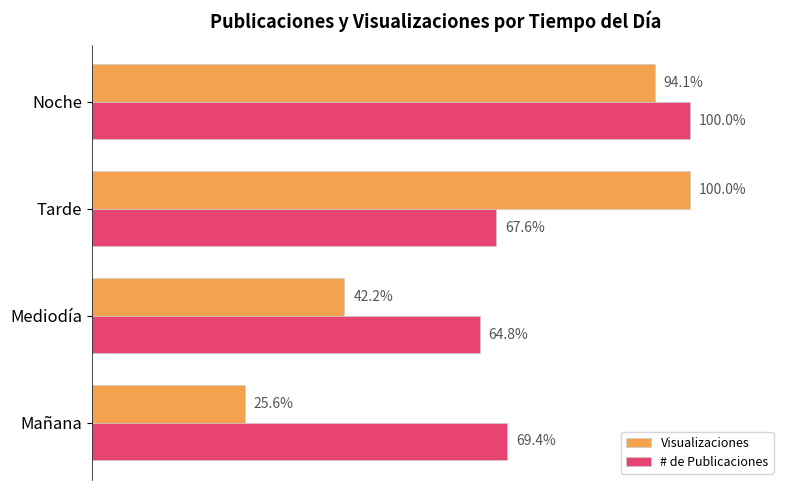

Which series has the largest total across all categories?

# de Publicaciones